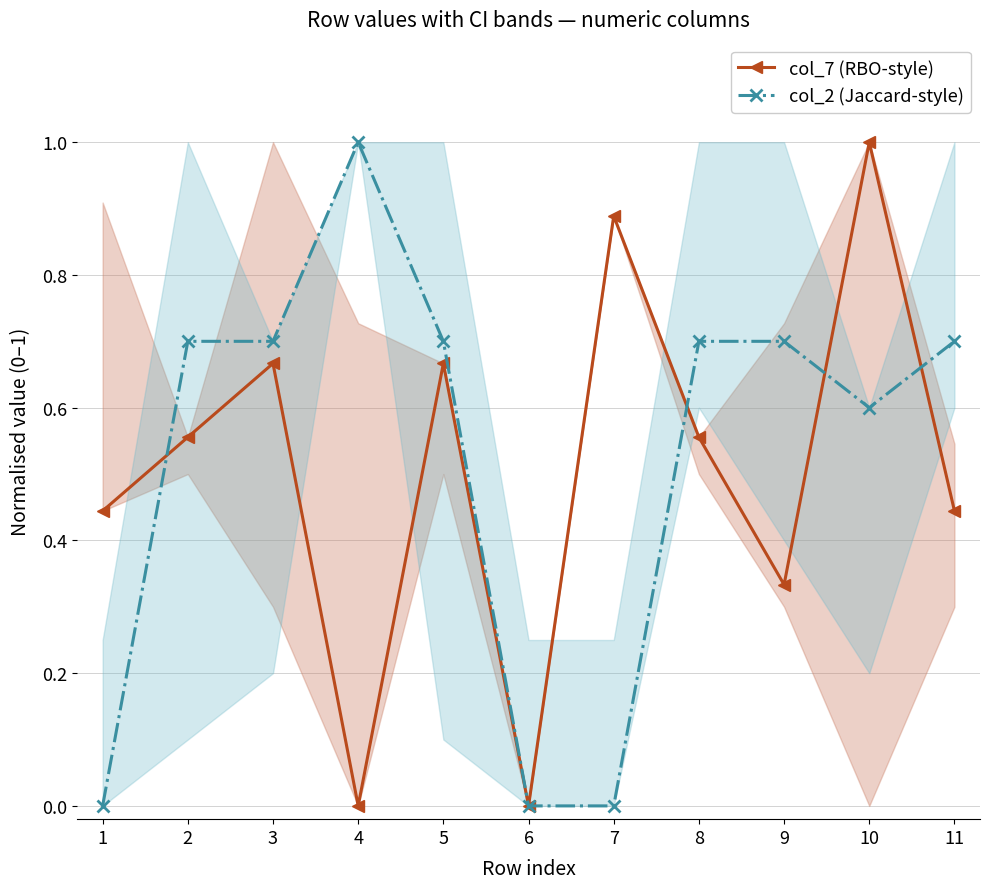

Which series has the widest spread of values?

col_7 (RBO-style)